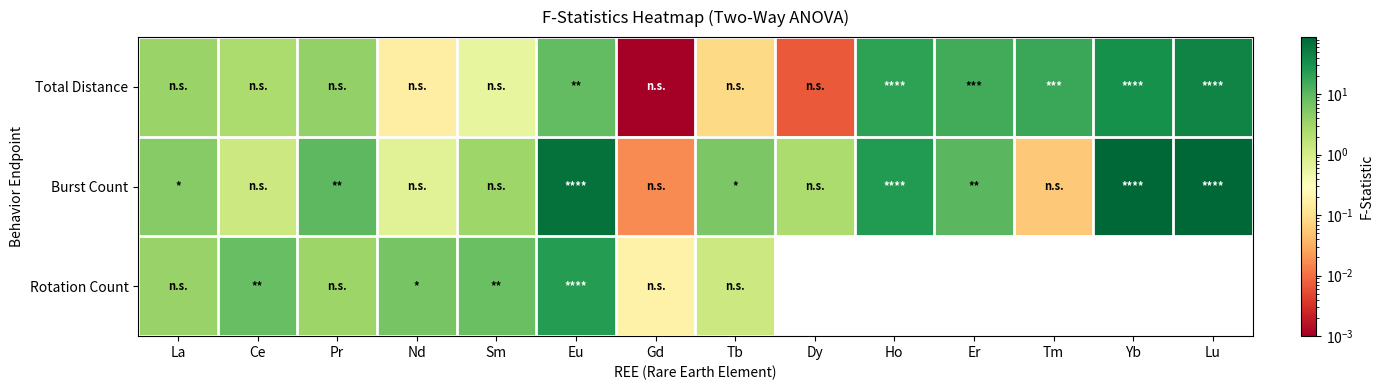

Reading left to right, what are all the values shown in this chart?

Total Distance: La=3.5	Ce=2.5	Pr=4.0	Nd=0.2	Sm=0.6	Eu=9.2	Gd=0.0	Tb=0.1	Dy=0.0	Ho=20.5	Er=15.2	Tm=17.5	Yb=31.7	Lu=44.2
Burst Count: La=5.0	Ce=1.2	Pr=10.2	Nd=0.7	Sm=3.3	Eu=69.1	Gd=0.0	Tb=5.9	Dy=2.5	Ho=24.7	Er=10.5	Tm=0.1	Yb=88.1	Lu=86.2
Rotation Count: La=3.6	Ce=8.4	Pr=3.3	Nd=6.4	Sm=8.3	Eu=23.4	Gd=0.2	Tb=1.3	Dy=0.0	Ho=0.0	Er=0.0	Tm=0.0	Yb=0.0	Lu=0.0